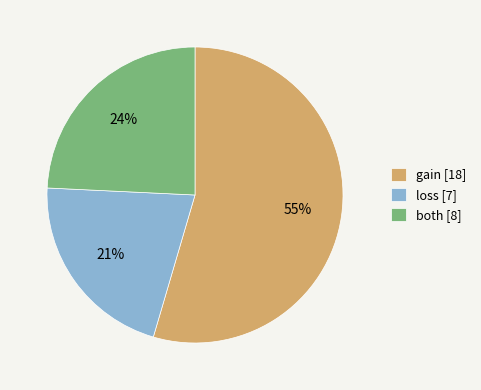

To the nearest percent, what is the average slice percentage?

33%